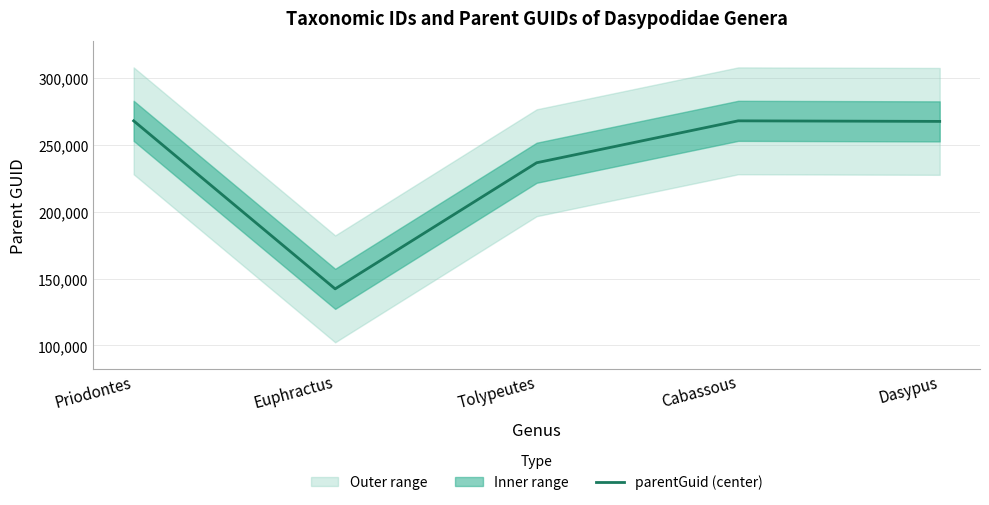

At which category does the data reach its first local valley?

Euphractus